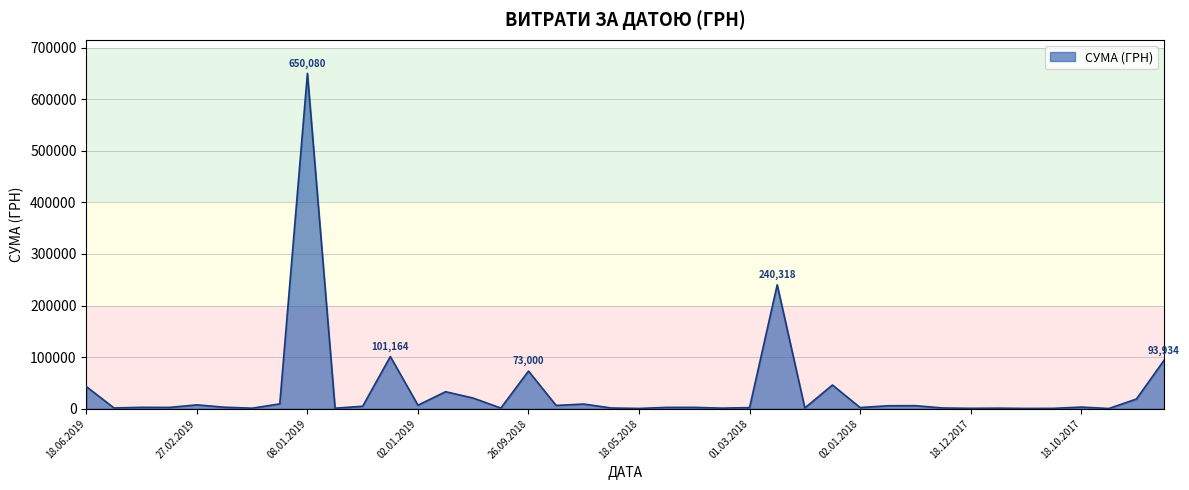

What is the sum of all values?

1411778.0